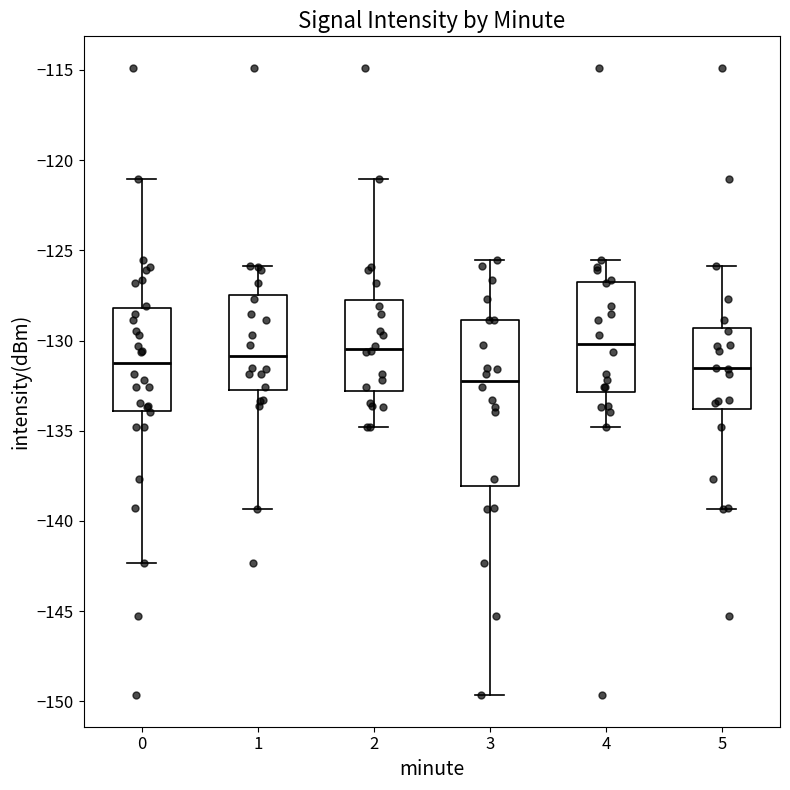

Which box is the tallest, from its lower edge to its upper edge?

3